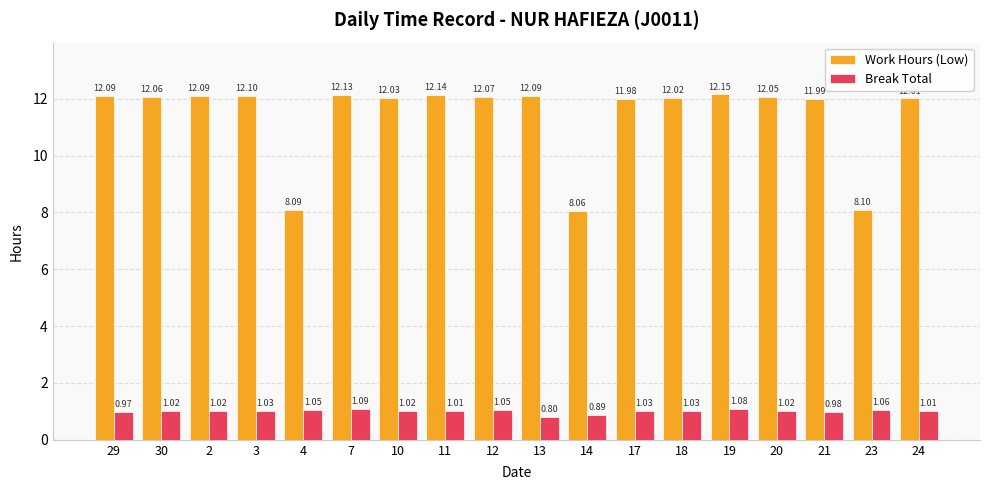

What is the total value across all series at 24?

13.0